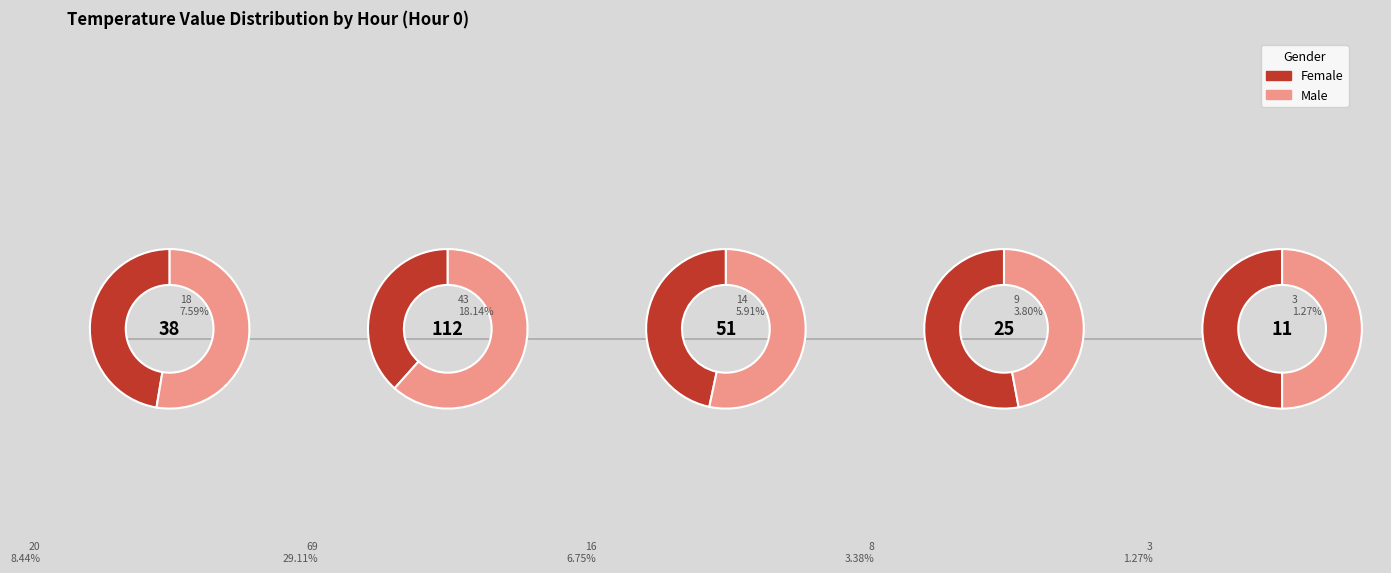

Which series has the widest spread of values?

Male